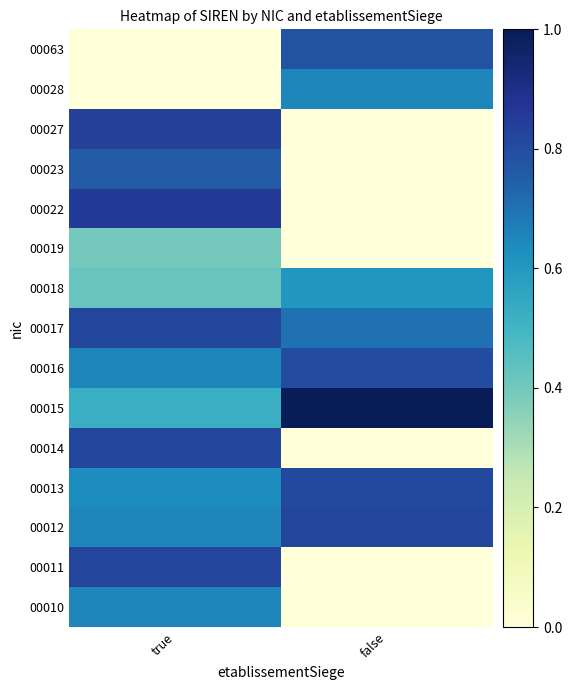

What is the total value across all series at true?

8.8